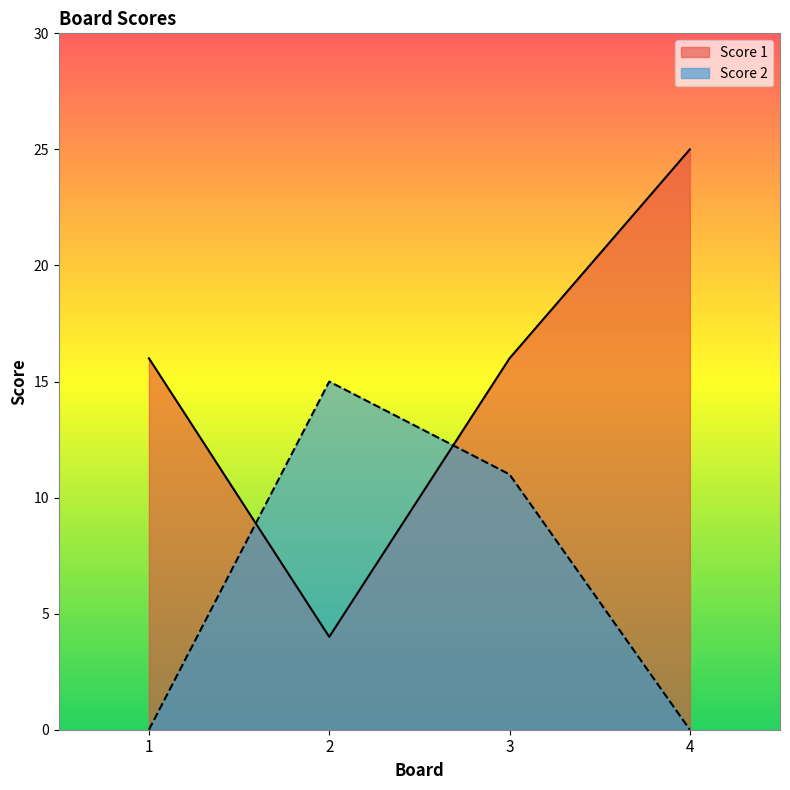

What are all the series names shown in the legend?

Score 1, Score 2